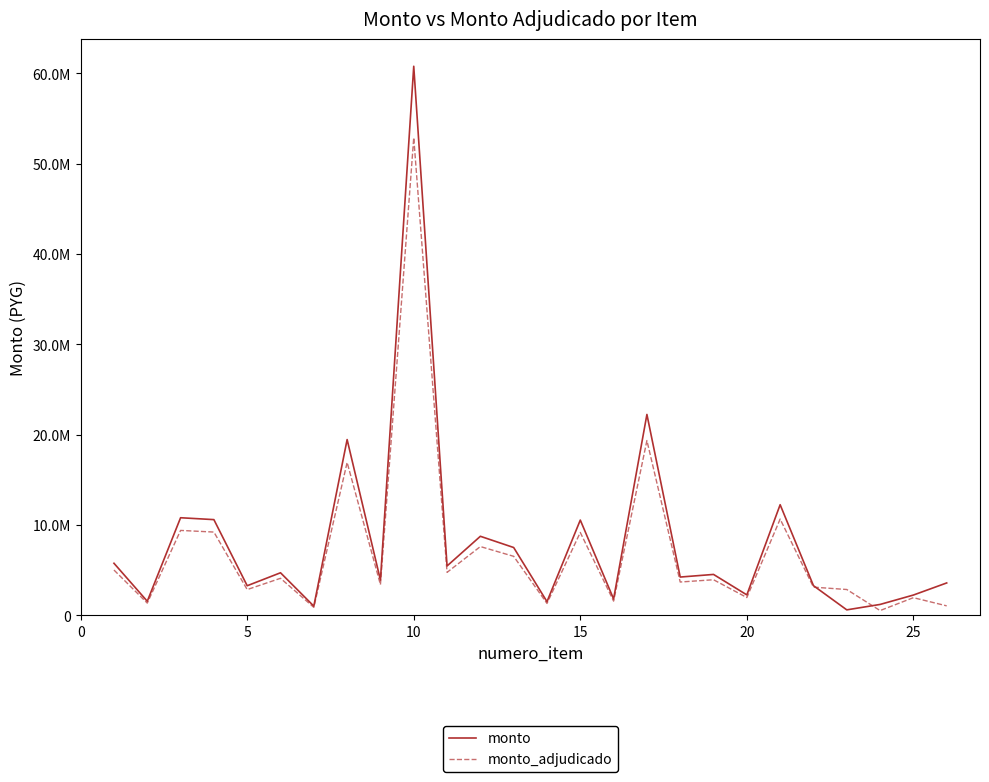

Does the chart have visible grid lines?

No